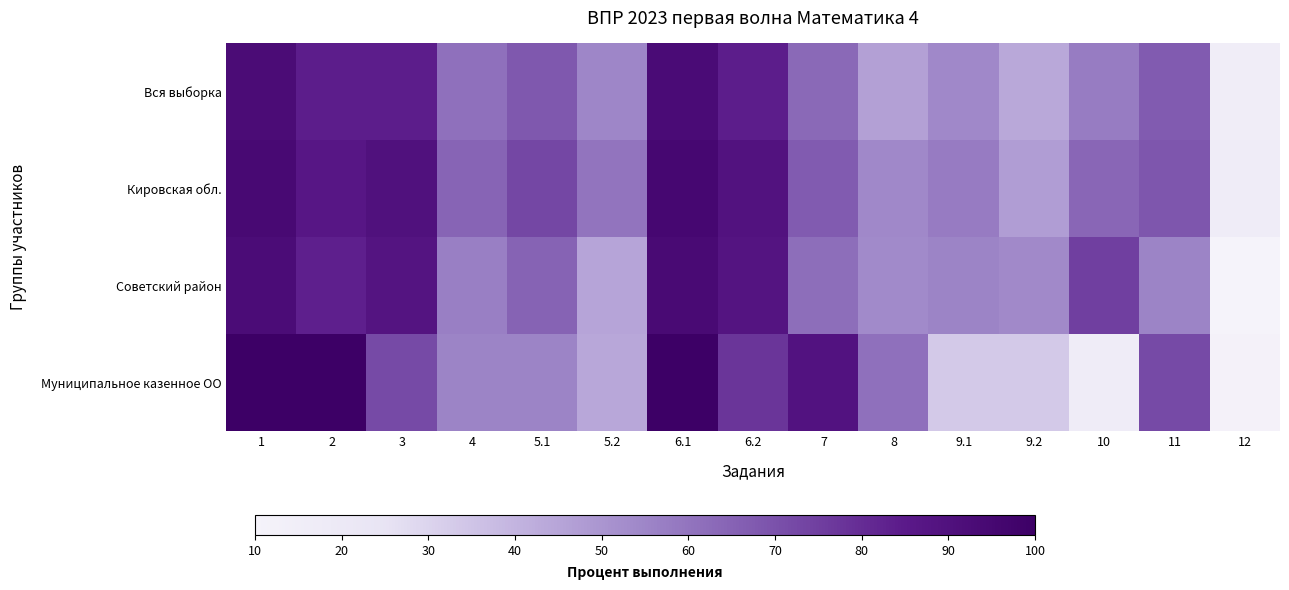

Reading left to right, what are all the values shown in this chart?

Вся выборка: 1=92.7	2=83.9	3=84.2	4=61.0	5.1=68.1	5.2=54.9	6.1=93.2	6.2=84.0	7=63.1	8=46.3	9.1=54.2	9.2=44.1	10=57.8	11=67.2	12=15.9
Кировская обл.: 1=94.2	2=86.7	3=90.0	4=64.5	5.1=72.8	5.2=60.2	6.1=95.2	6.2=89.3	7=67.3	8=54.2	9.1=58.0	9.2=47.5	10=64.1	11=68.5	12=16.4
Советский район: 1=92.5	2=83.1	3=88.1	4=56.9	5.1=65.0	5.2=45.0	6.1=93.8	6.2=88.1	7=61.9	8=53.4	9.1=55.6	9.2=53.8	10=74.7	11=55.6	12=10.3
Муниципальное казенное ОО: 1=100.0	2=100.0	3=72.2	4=55.6	5.1=55.6	5.2=44.4	6.1=100.0	6.2=77.8	7=88.9	8=61.1	9.1=33.3	9.2=33.3	10=16.7	11=72.2	12=11.1